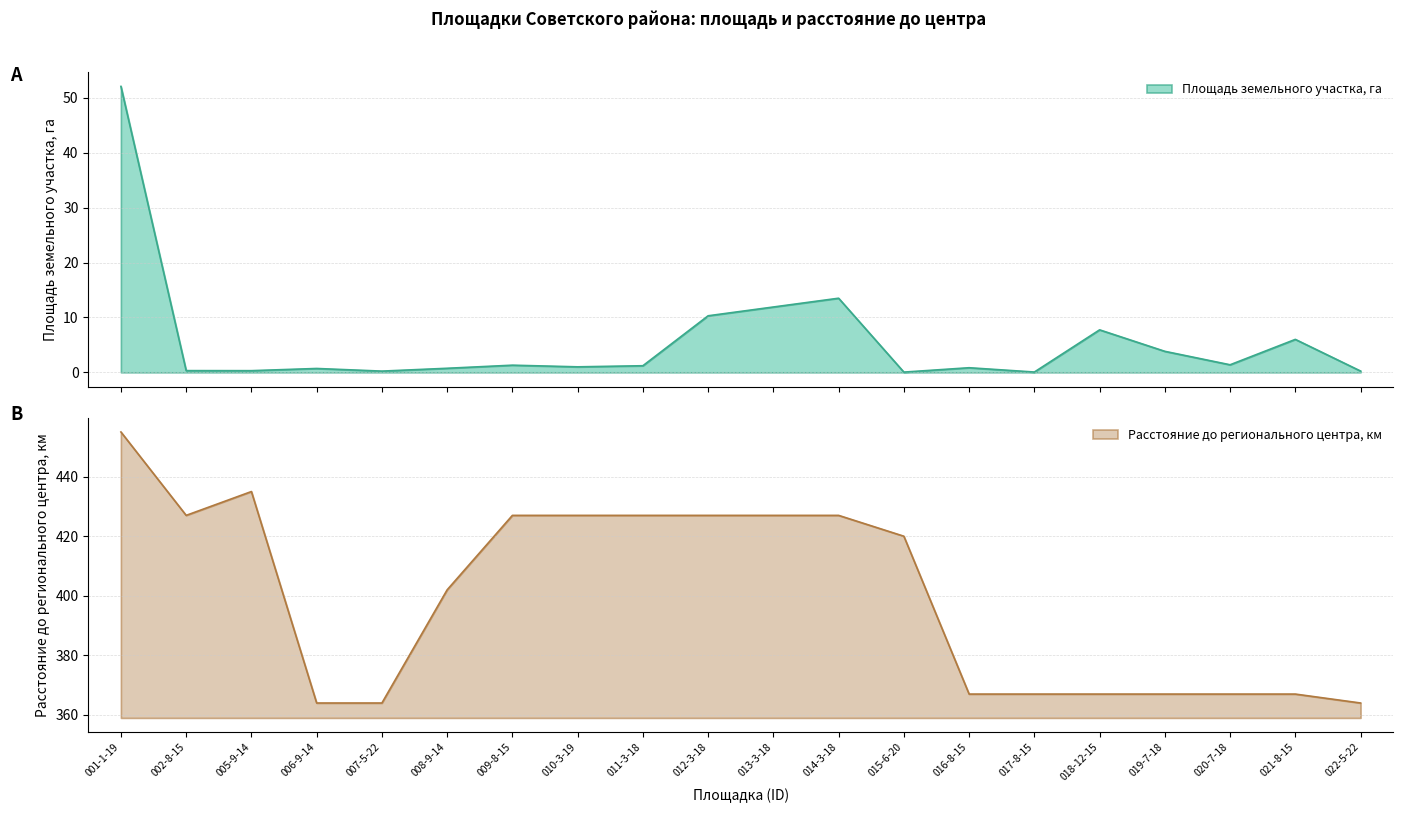

What is the value of the Площадь земельного участка, га point at the 9th from the left?

1.2